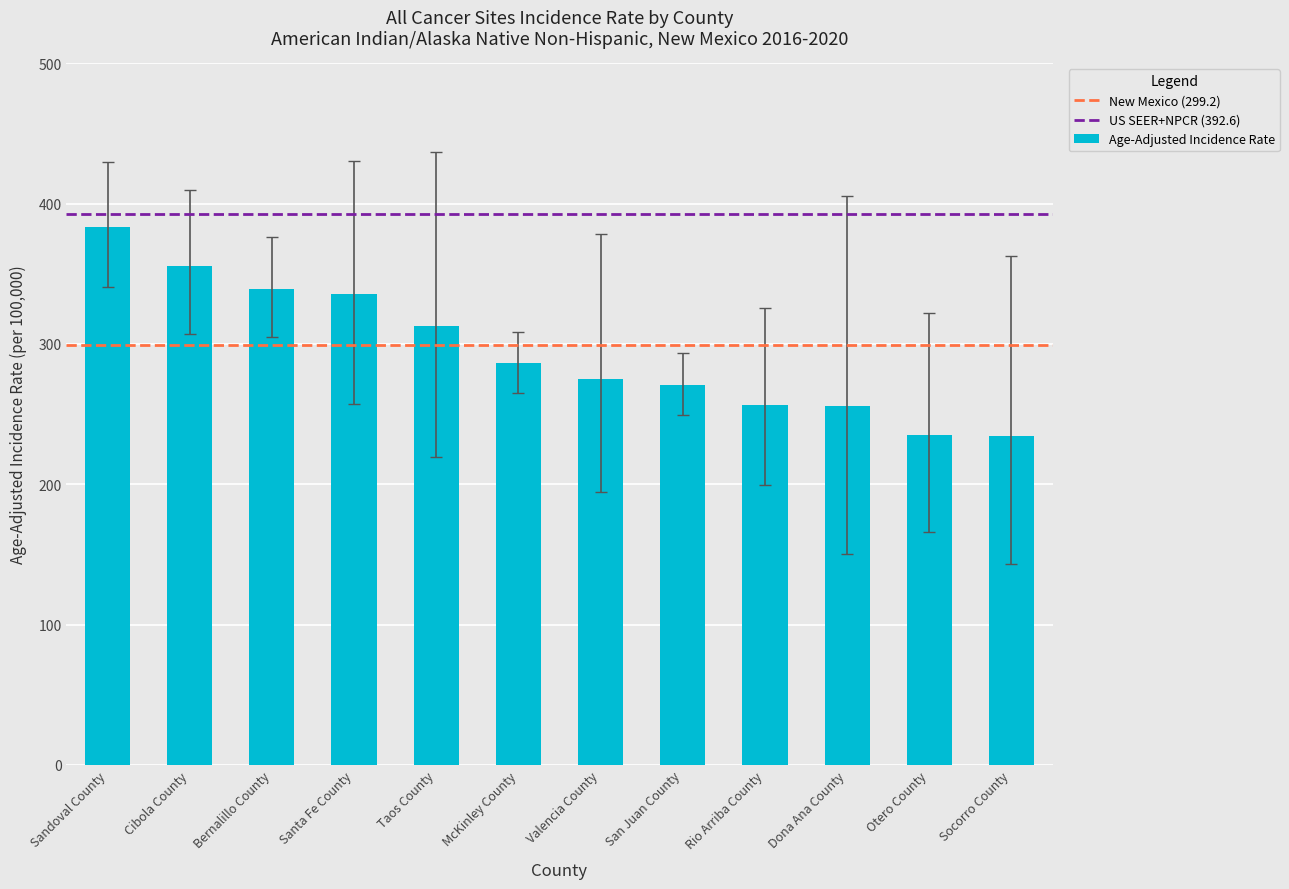

What position from the right is McKinley County?

7